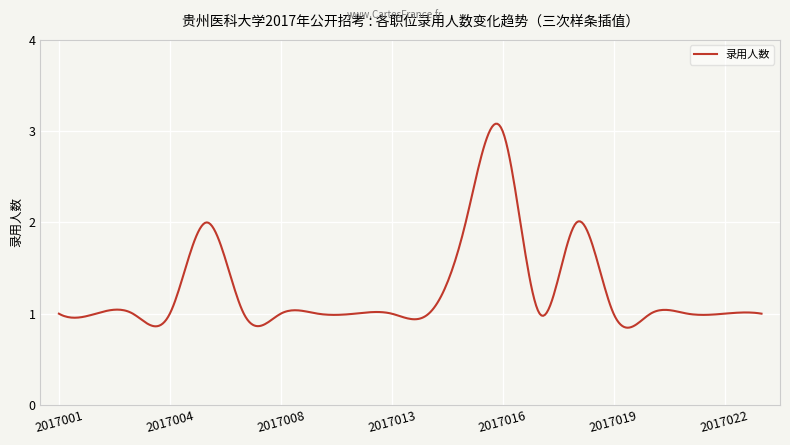

How many lines are shown in the chart?

1